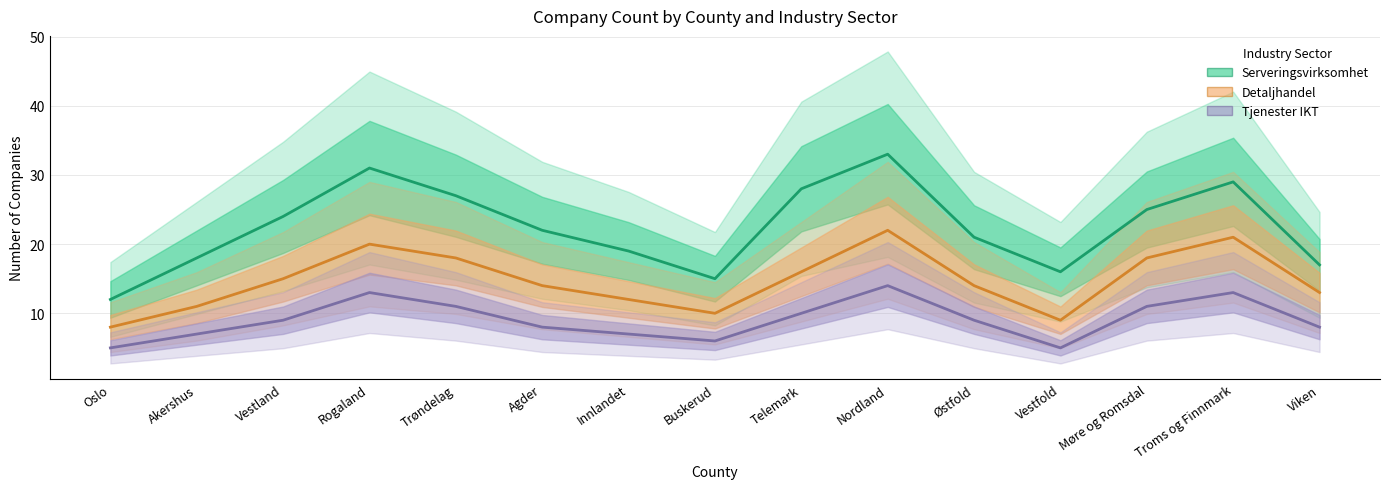

True or false: Detaljhandel has more than 0 points higher than both neighbors.

True